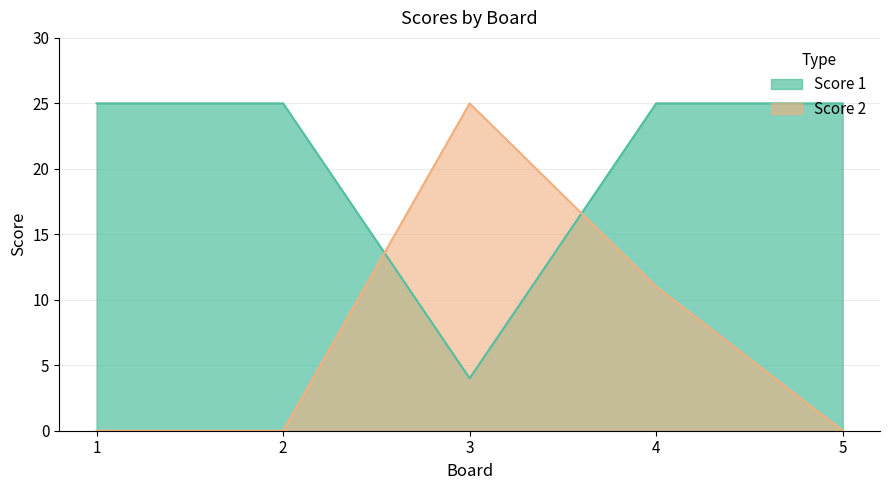

What is the minimum value for Score 1?

4